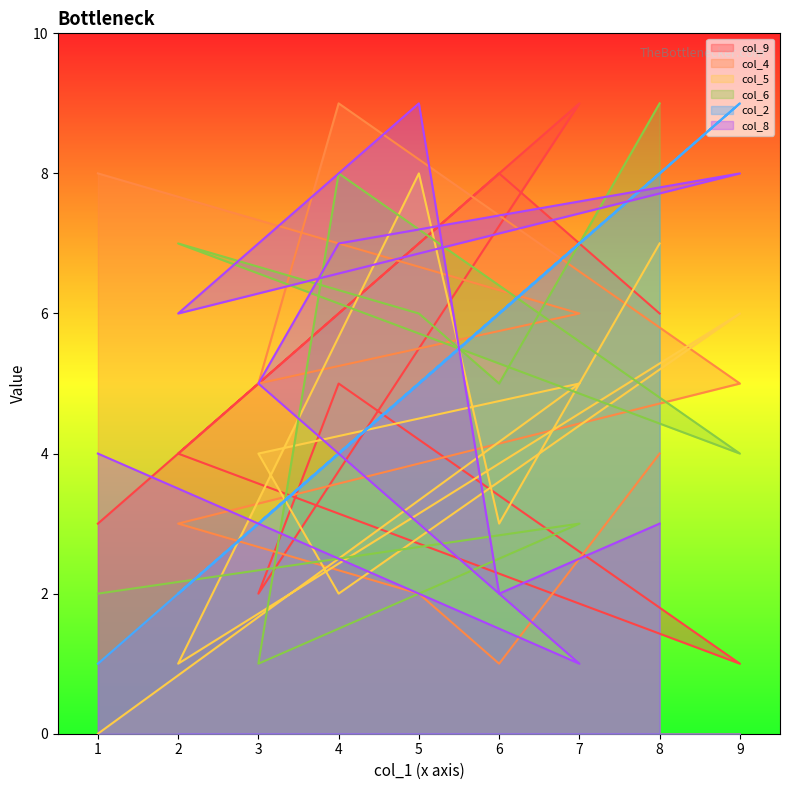

Reading left to right, what are all the values shown in this chart?

col_9: 3	9	2	5	1	4	7	8	6
col_4: 8	6	5	9	5	3	2	1	4
col_5: 0	5	4	2	6	1	8	3	7
col_6: 2	3	1	8	4	7	6	5	9
col_2: 1	7	3	4	9	2	5	6	8
col_8: 4	1	5	7	8	6	9	2	3